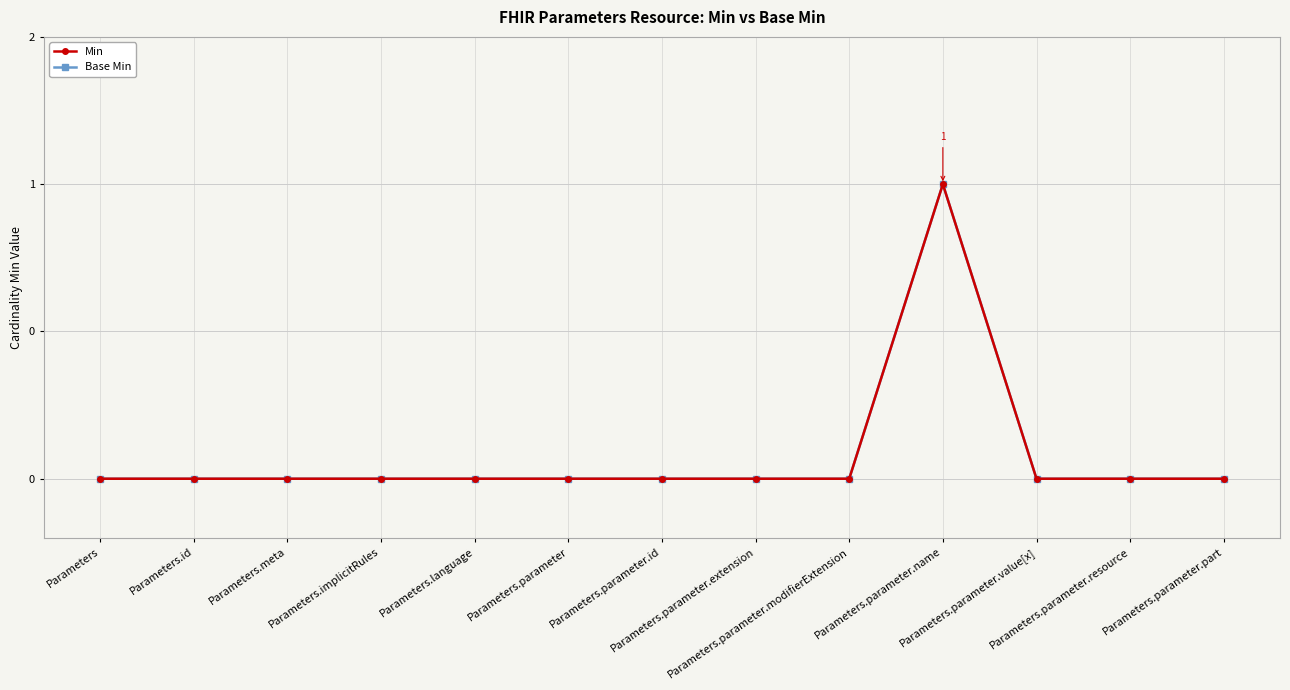

Does the chart have visible grid lines?

Yes